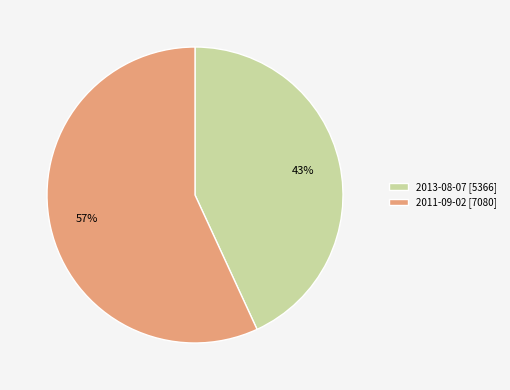

What is the majority slice?

2011-09-02